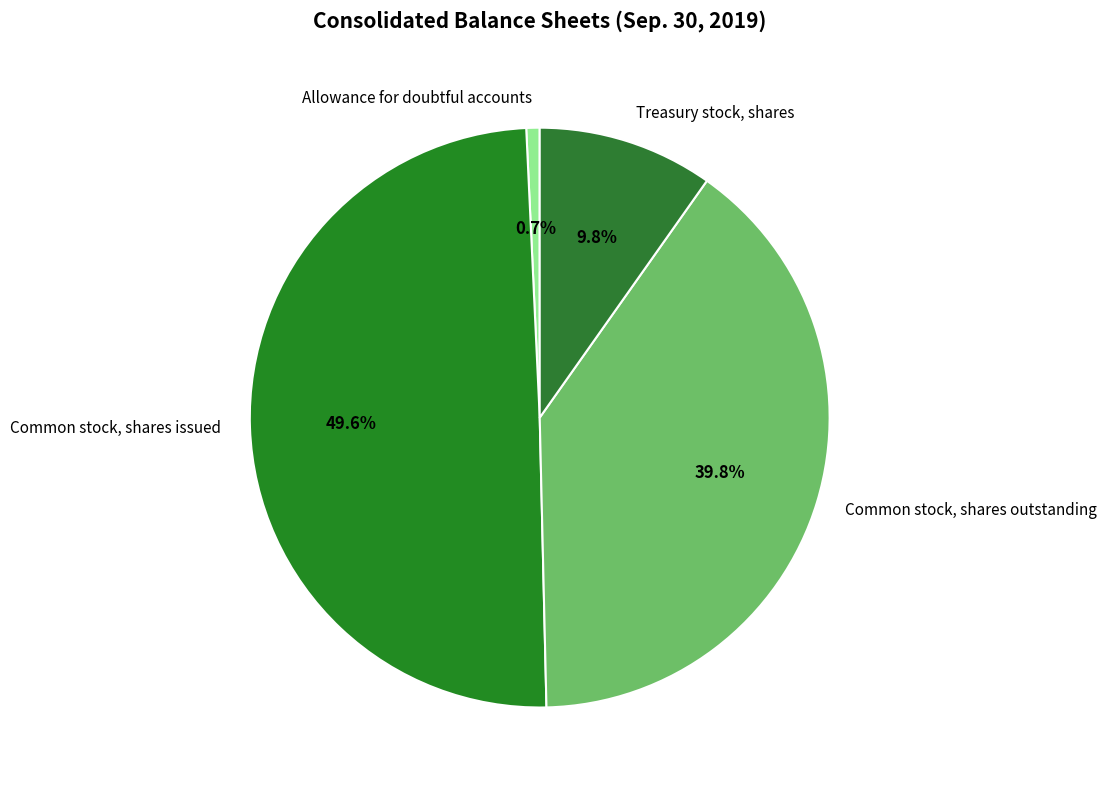

To the nearest percent, what portion does Common stock, shares issued represent?

50%